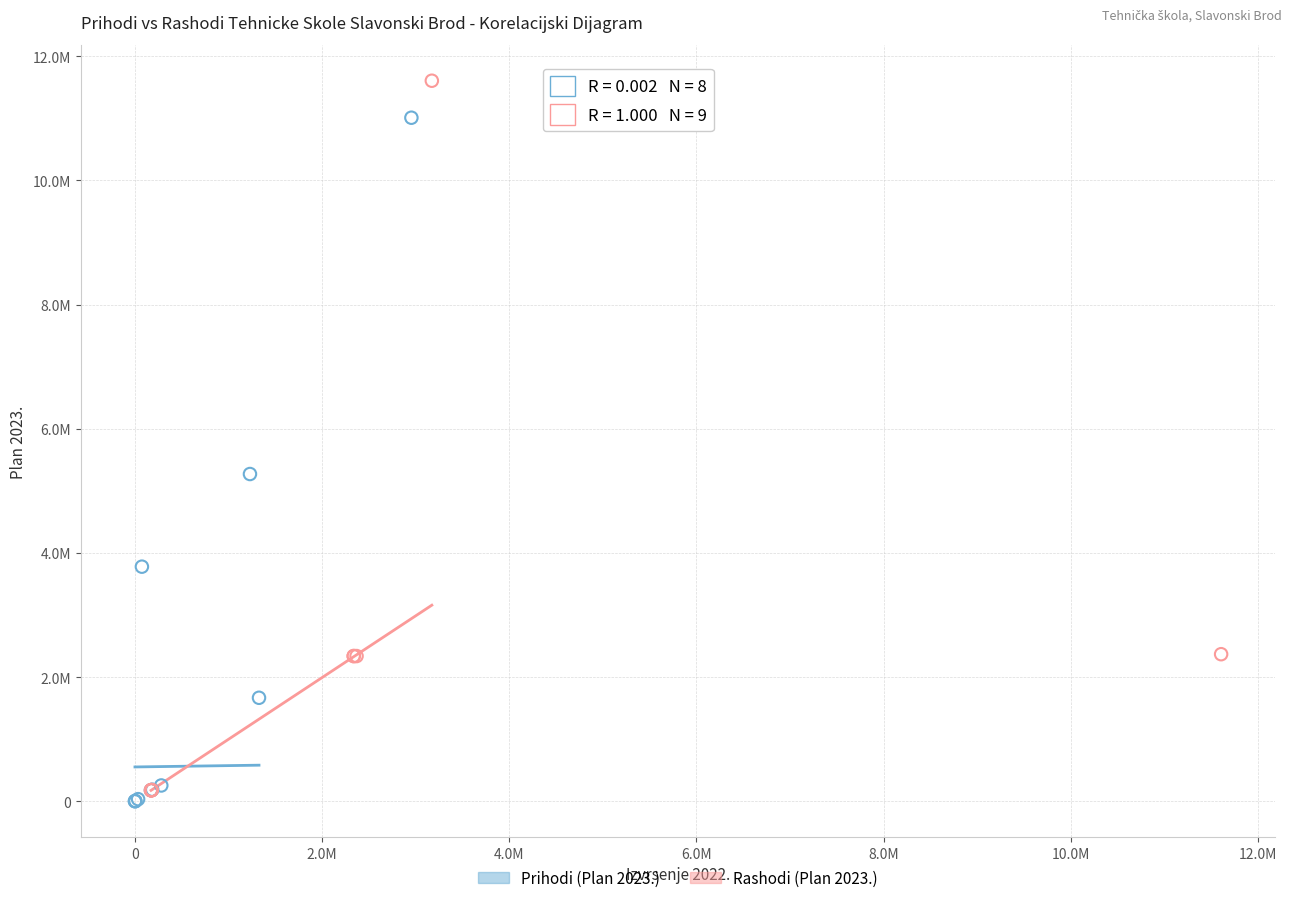

What are all the series names shown in the legend?

Prihodi (Plan 2023.), Rashodi (Plan 2023.)